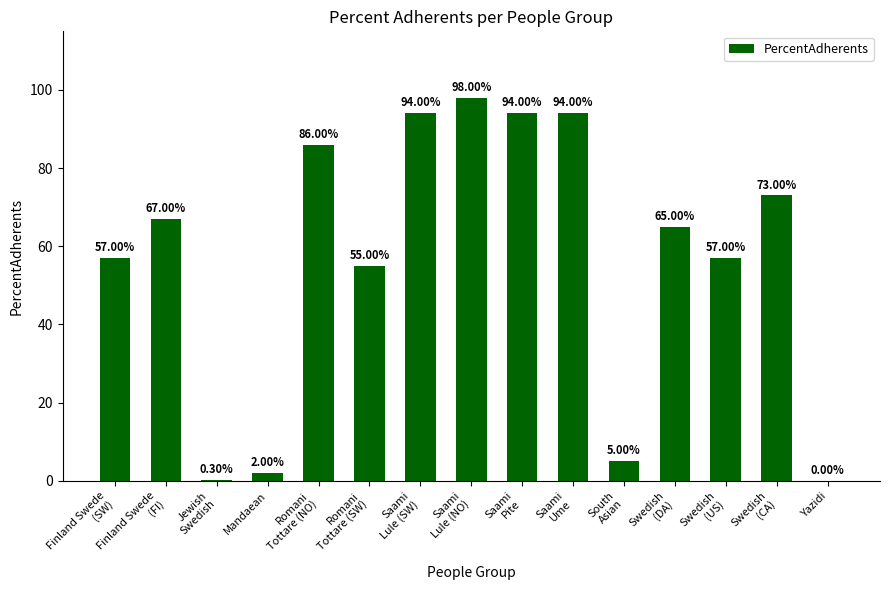

What is the sum of all values?

847.3